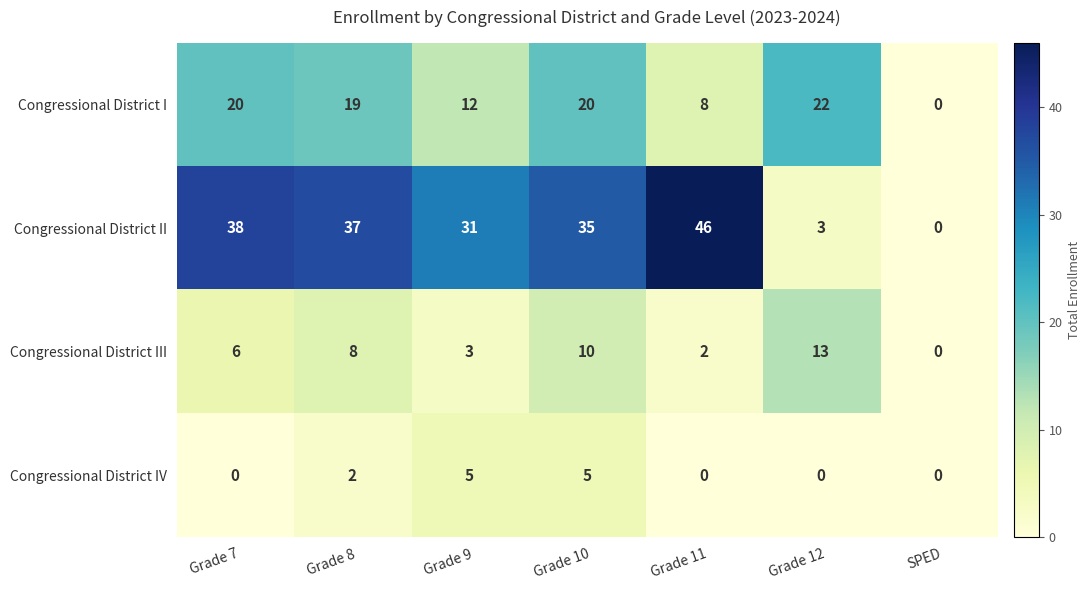

Reading right to left, extract all data points from this chart.

Congressional District I: SPED=0	Grade 12=22	Grade 11=8	Grade 10=20	Grade 9=12	Grade 8=19	Grade 7=20
Congressional District II: SPED=0	Grade 12=3	Grade 11=46	Grade 10=35	Grade 9=31	Grade 8=37	Grade 7=38
Congressional District III: SPED=0	Grade 12=13	Grade 11=2	Grade 10=10	Grade 9=3	Grade 8=8	Grade 7=6
Congressional District IV: SPED=0	Grade 12=0	Grade 11=0	Grade 10=5	Grade 9=5	Grade 8=2	Grade 7=0